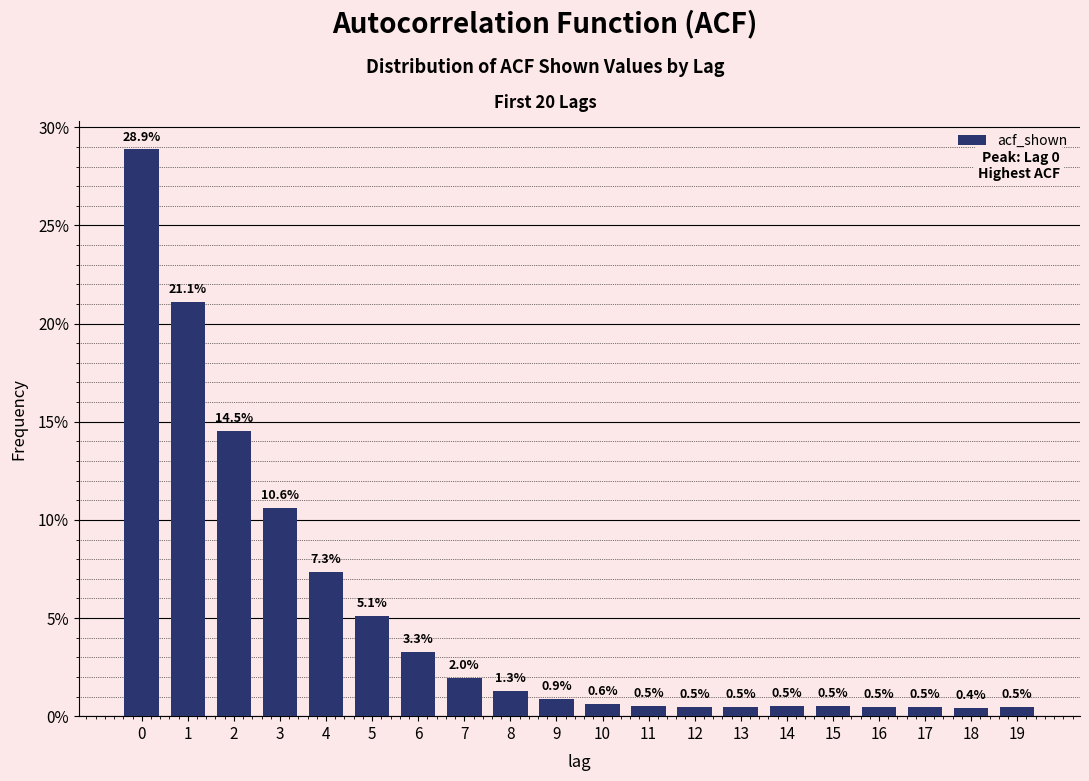

Reading left to right, what are all the values shown in this chart?

28.9	21.1	14.5	10.6	7.3	5.1	3.3	2.0	1.3	0.9	0.6	0.5	0.5	0.5	0.5	0.5	0.5	0.5	0.4	0.5